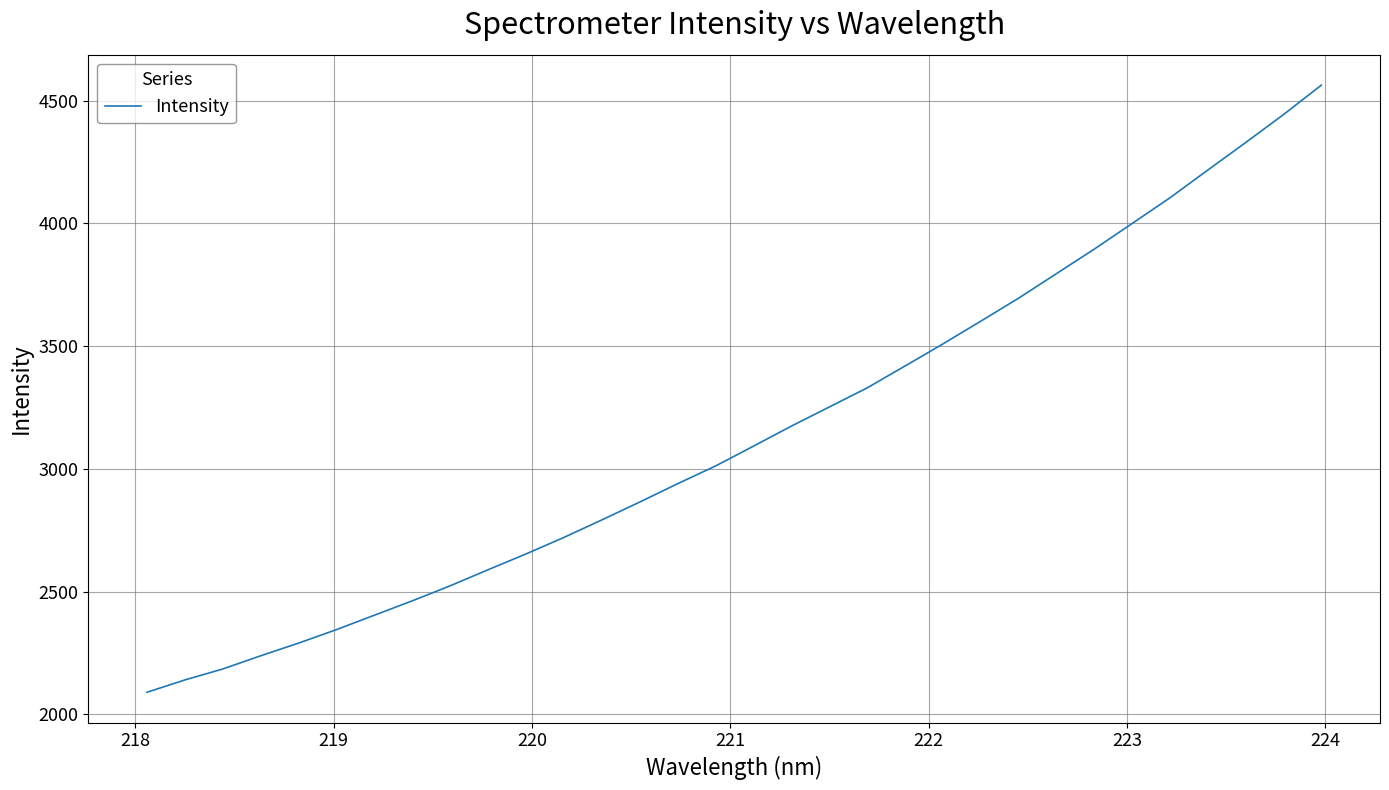

What is the greatest value displayed?

4562.8